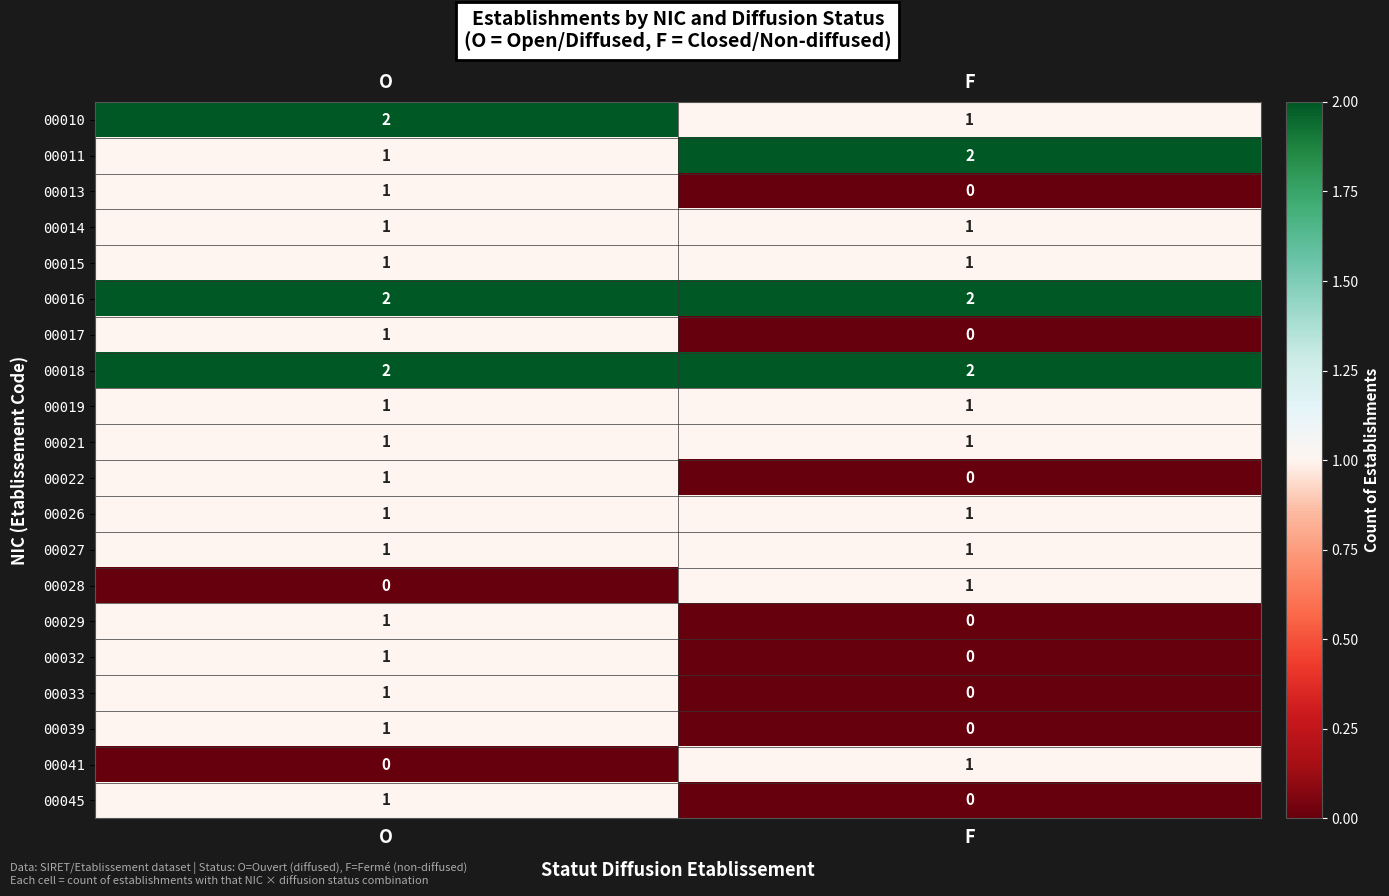

How many series are shown in this chart?

20